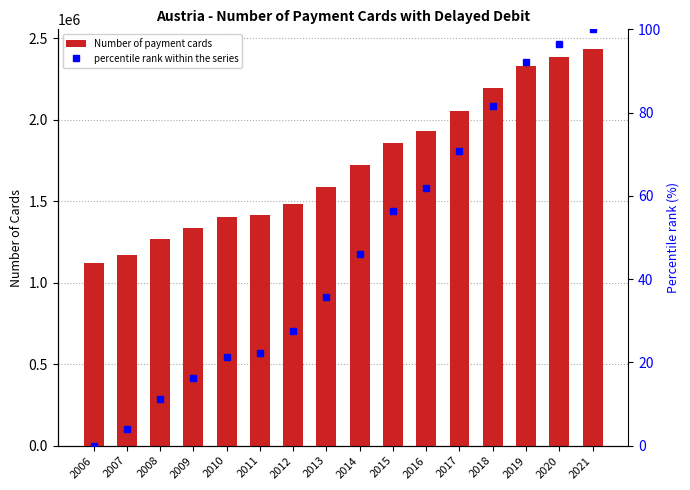

True or false: percentile rank within the series has a value of 72.4 at 2014.

False